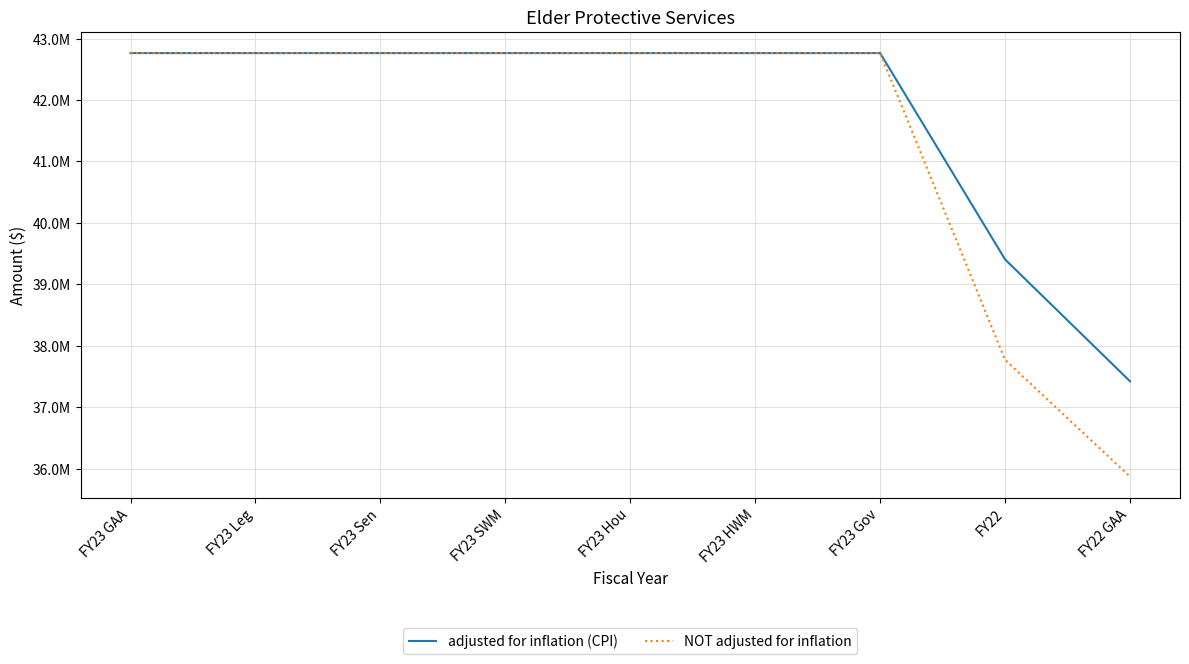

True or false: adjusted for inflation (CPI) and NOT adjusted for inflation intersect in this chart.

False